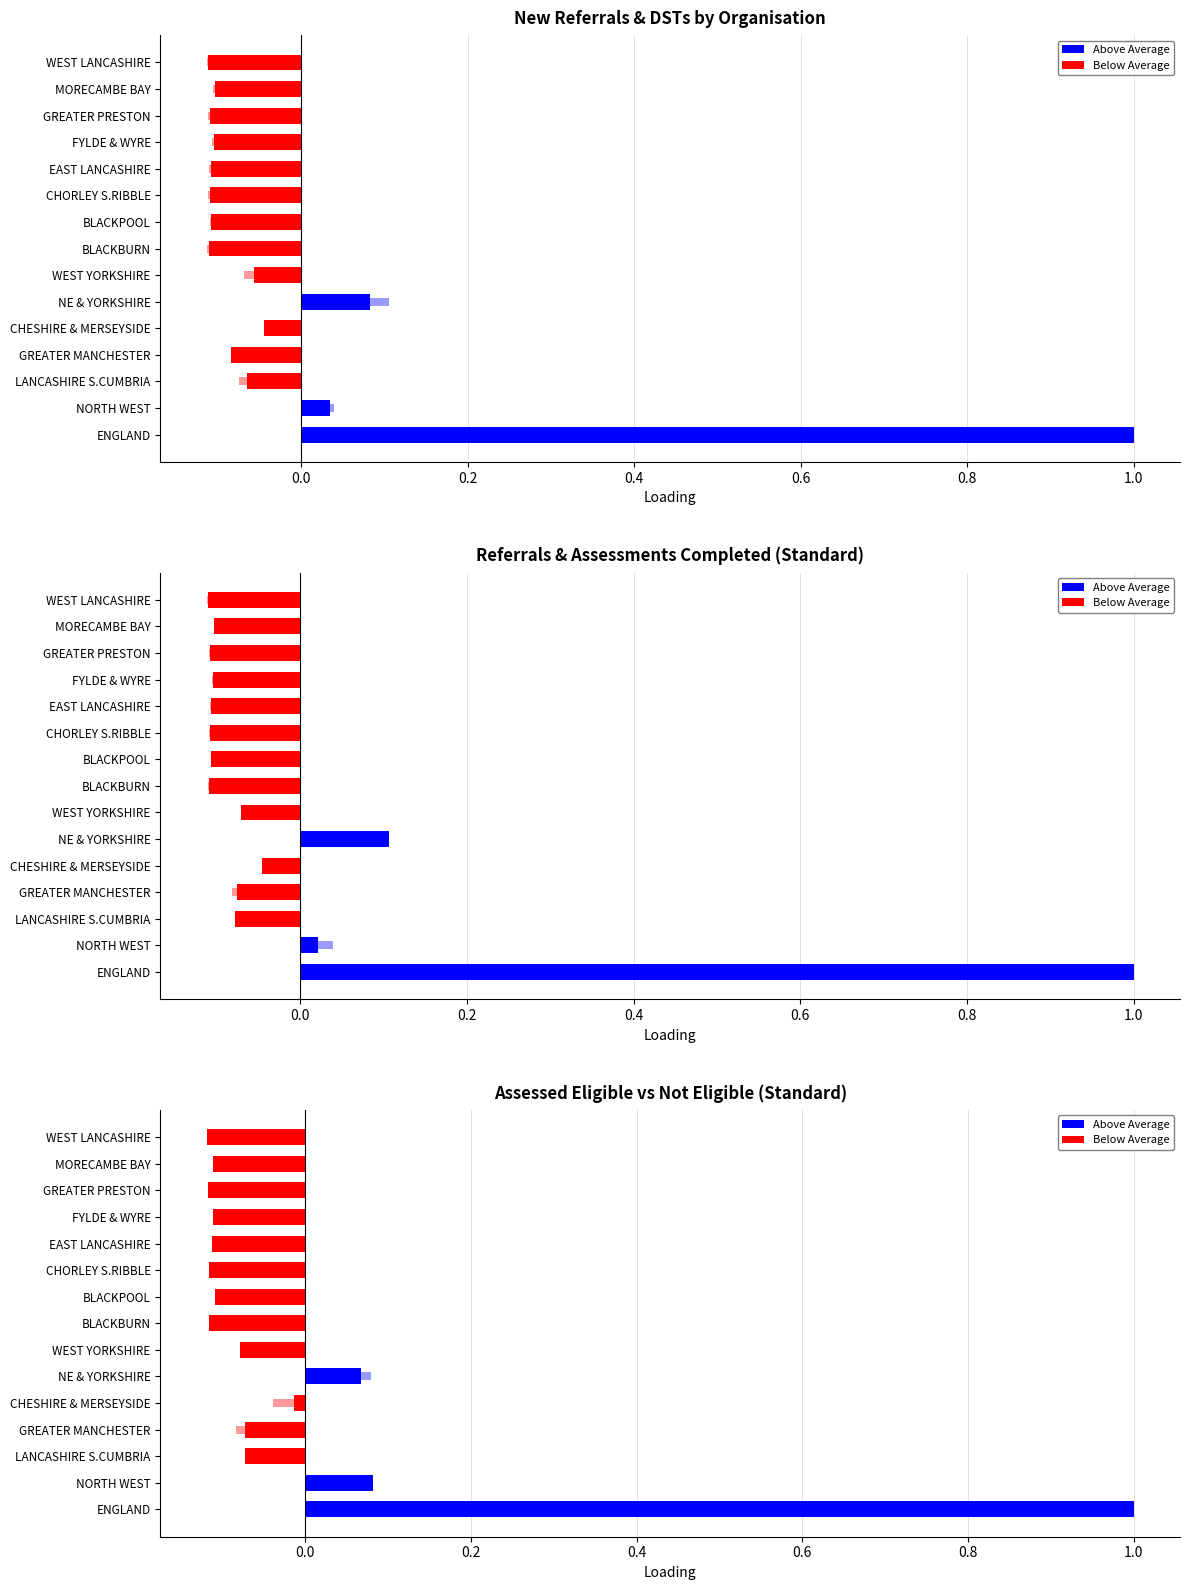

Reading left to right, extract all data points from this chart.

TotalDSTs: 1.0	0.0	-0.1	-0.1	-0.0	0.1	-0.1	-0.1	-0.1	-0.1	-0.1	-0.1	-0.1	-0.1	-0.1
NewRefsStd: 1.0	0.0	-0.1	-0.1	-0.0	0.1	-0.1	-0.1	-0.1	-0.1	-0.1	-0.1	-0.1	-0.1	-0.1
RefsComplStd: 1.0	0.0	-0.1	-0.1	-0.0	0.1	-0.1	-0.1	-0.1	-0.1	-0.1	-0.1	-0.1	-0.1	-0.1
AssmtsComplStd: 1.0	0.0	-0.1	-0.1	-0.0	0.1	-0.1	-0.1	-0.1	-0.1	-0.1	-0.1	-0.1	-0.1	-0.1
AssdEligibleStd: 1.0	0.1	-0.1	-0.1	-0.0	0.1	-0.1	-0.1	-0.1	-0.1	-0.1	-0.1	-0.1	-0.1	-0.1
AssdNotEligStd: 1.0	0.0	-0.1	-0.1	-0.0	0.1	-0.1	-0.1	-0.1	-0.1	-0.1	-0.1	-0.1	-0.1	-0.1